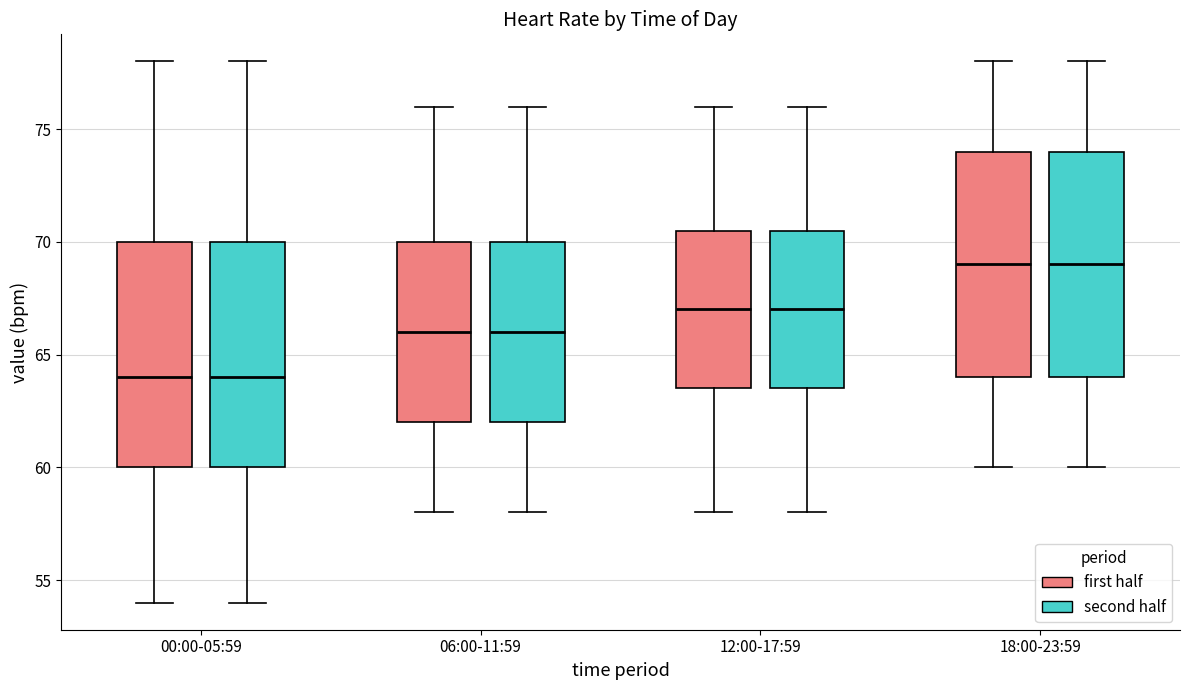

Reading left to right, read every box against the y-axis: the position of its median line, the range the box covers, and the ends of its whiskers. The values are not printed on the chart, so give them approximately, as read against the axis.

00:00-05:59 (first half): median 64.0, box 60.0 to 70.0, whiskers 54.0 to 78.0
00:00-05:59 (second half): median 64.0, box 60.0 to 70.0, whiskers 54.0 to 78.0
06:00-11:59 (first half): median 66.0, box 62.0 to 70.0, whiskers 58.0 to 76.0
06:00-11:59 (second half): median 66.0, box 62.0 to 70.0, whiskers 58.0 to 76.0
12:00-17:59 (first half): median 67.0, box 63.5 to 70.5, whiskers 58.0 to 76.0
12:00-17:59 (second half): median 67.0, box 63.5 to 70.5, whiskers 58.0 to 76.0
18:00-23:59 (first half): median 69.0, box 64.0 to 74.0, whiskers 60.0 to 78.0
18:00-23:59 (second half): median 69.0, box 64.0 to 74.0, whiskers 60.0 to 78.0